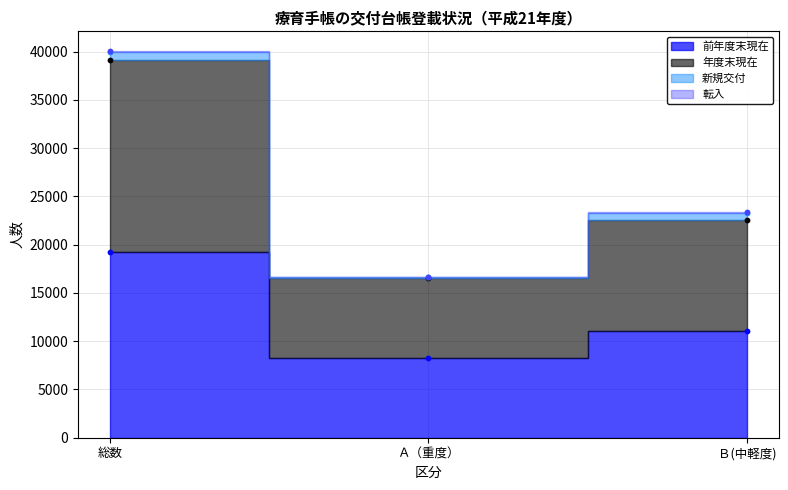

At which category is the sum across all series the highest?

総数